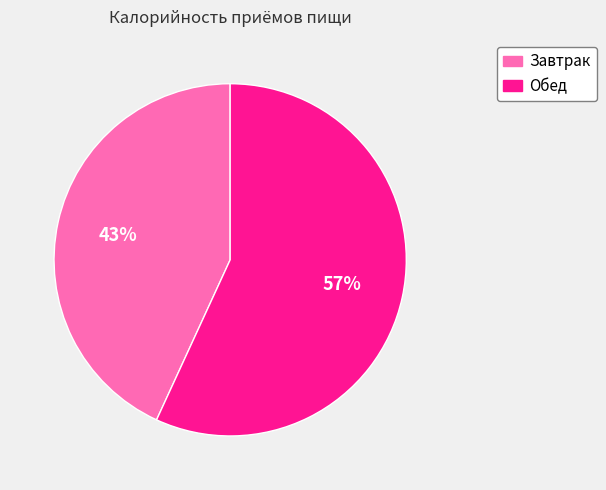

Which has a higher value, Завтрак or Обед?

Обед